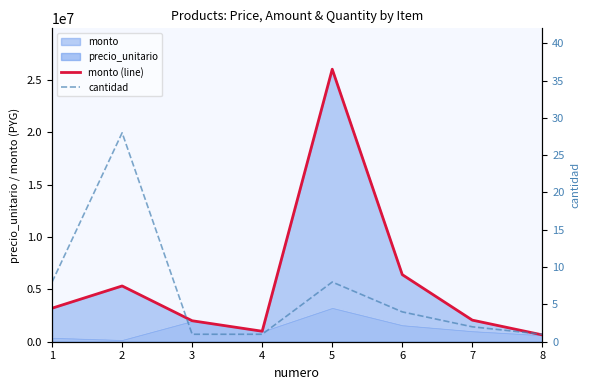

How many values in the monto (line) series exceed 3200000?

3